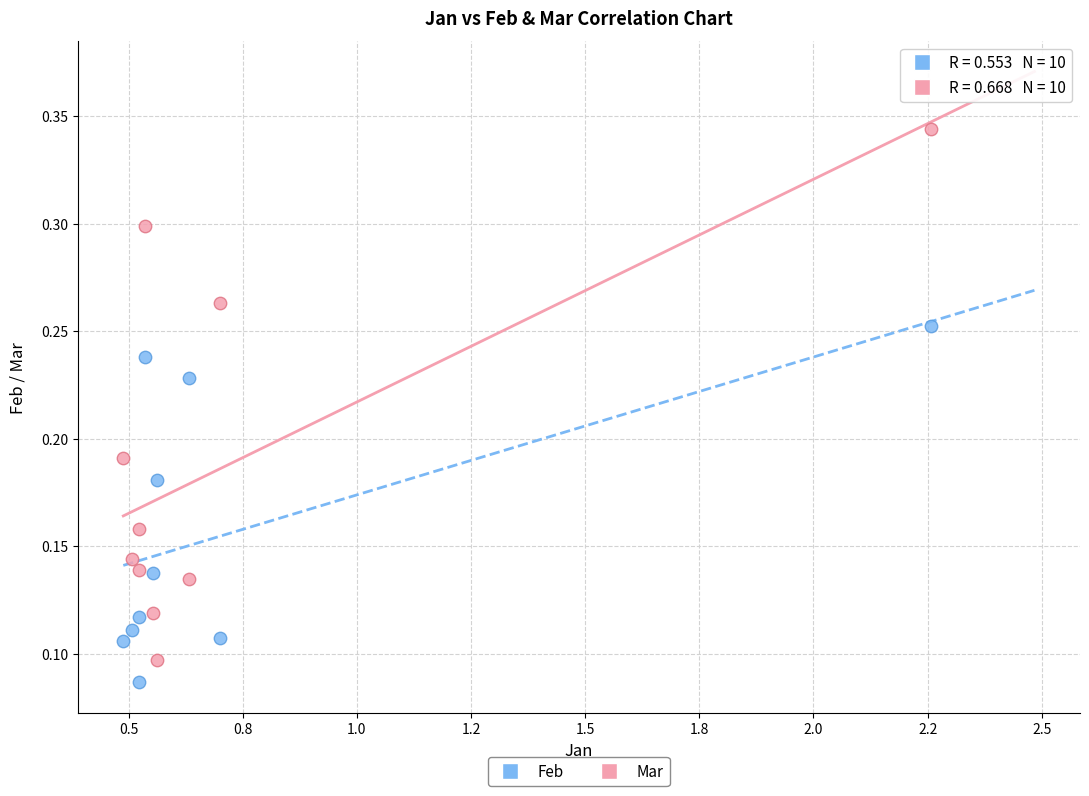

Which series has the largest Y range (max minus min)?

Mar